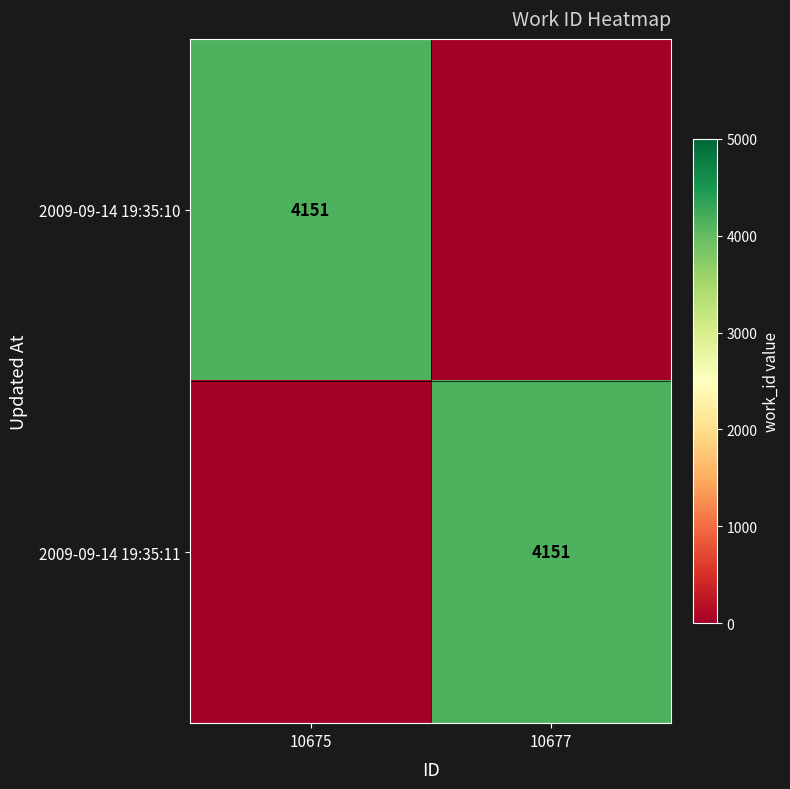

What is the total value across all series at 10677?

4151